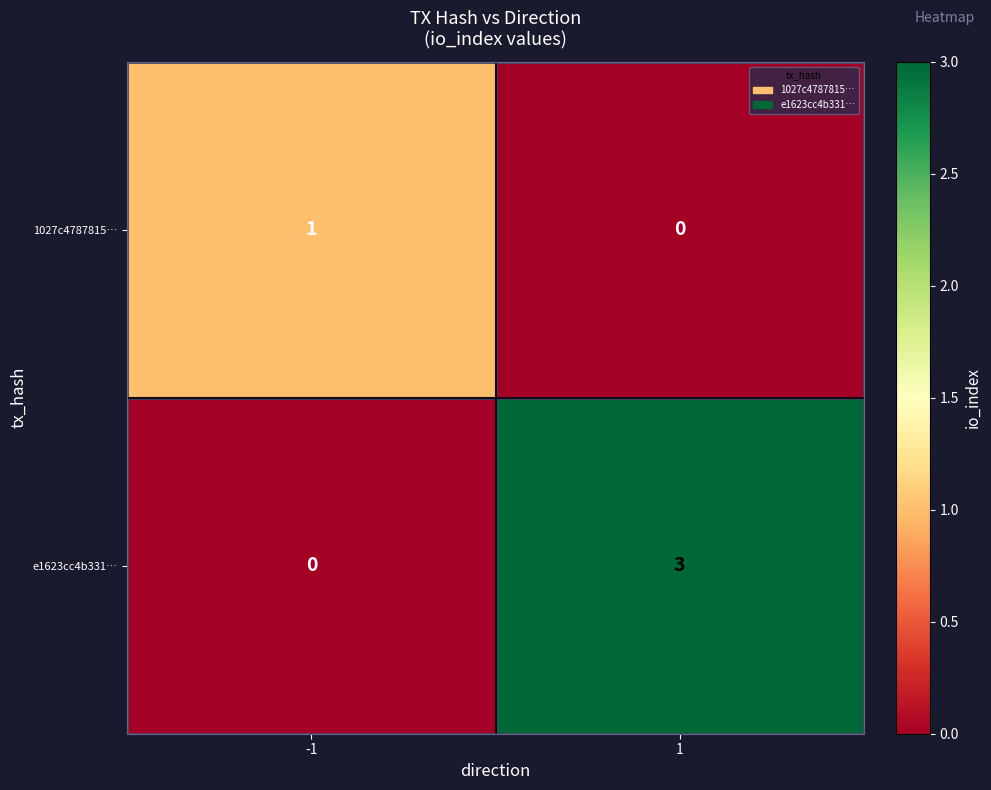

At which category does the chart reach its peak across all series?

1